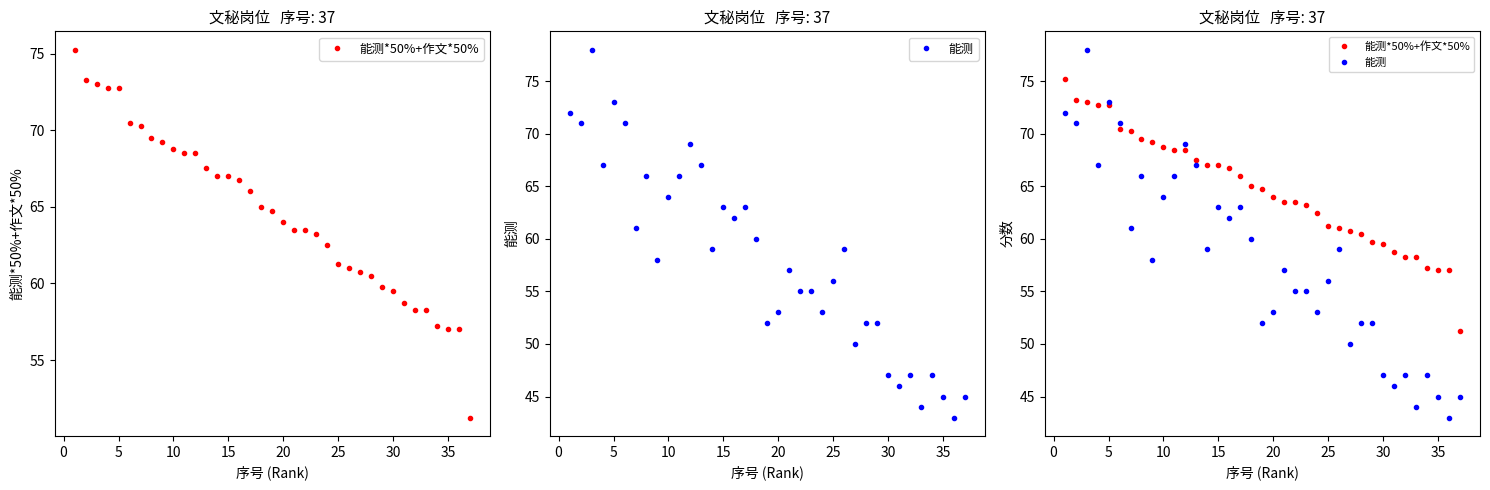

How many intersections are there between 能测*50%+作文*50% and 能测?

6